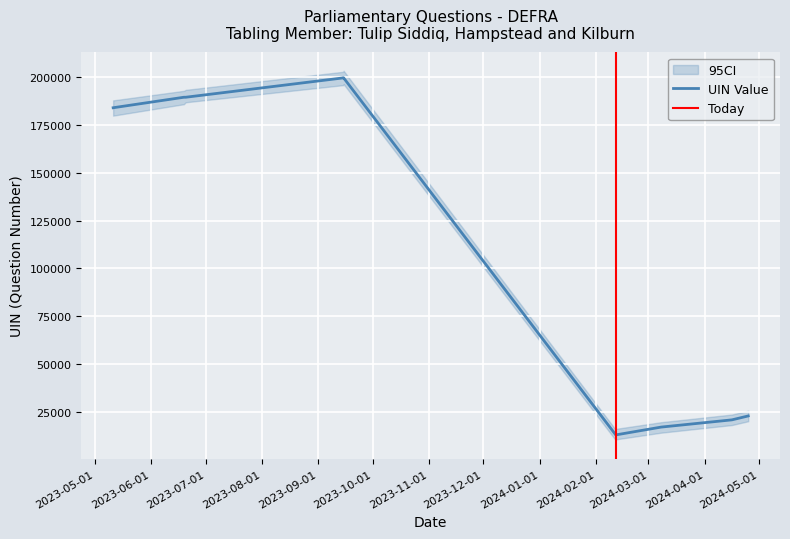

How many interior local peaks (higher than both neighbors) does the data have?

1